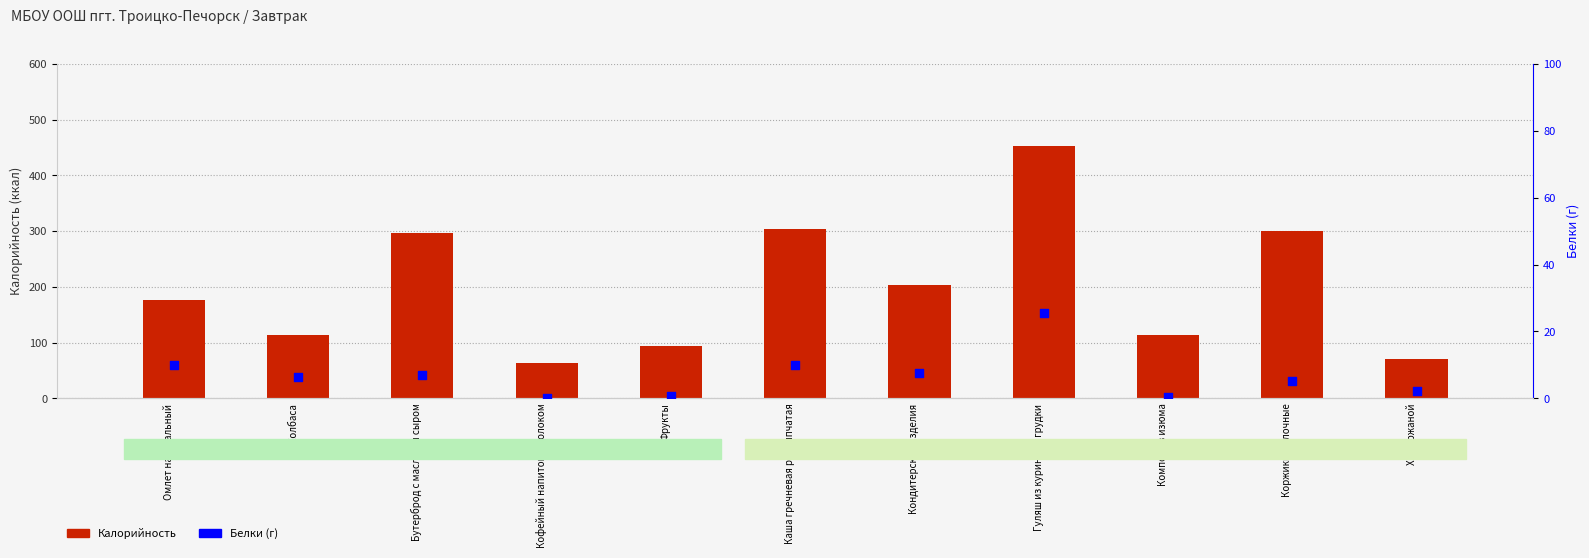

Is the value of Калорийность at Фрукты greater than the value of Белки at Колбаса?

Yes